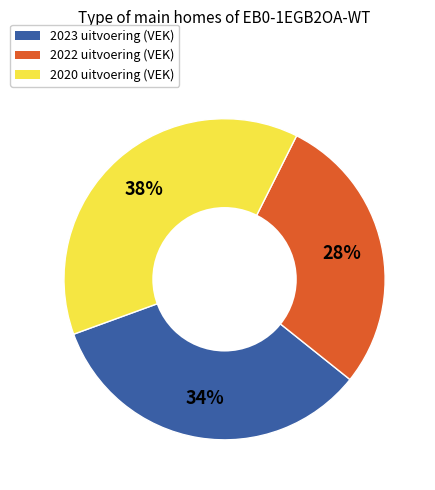

Is 2022 uitvoering (VEK) the majority of the pie?

No